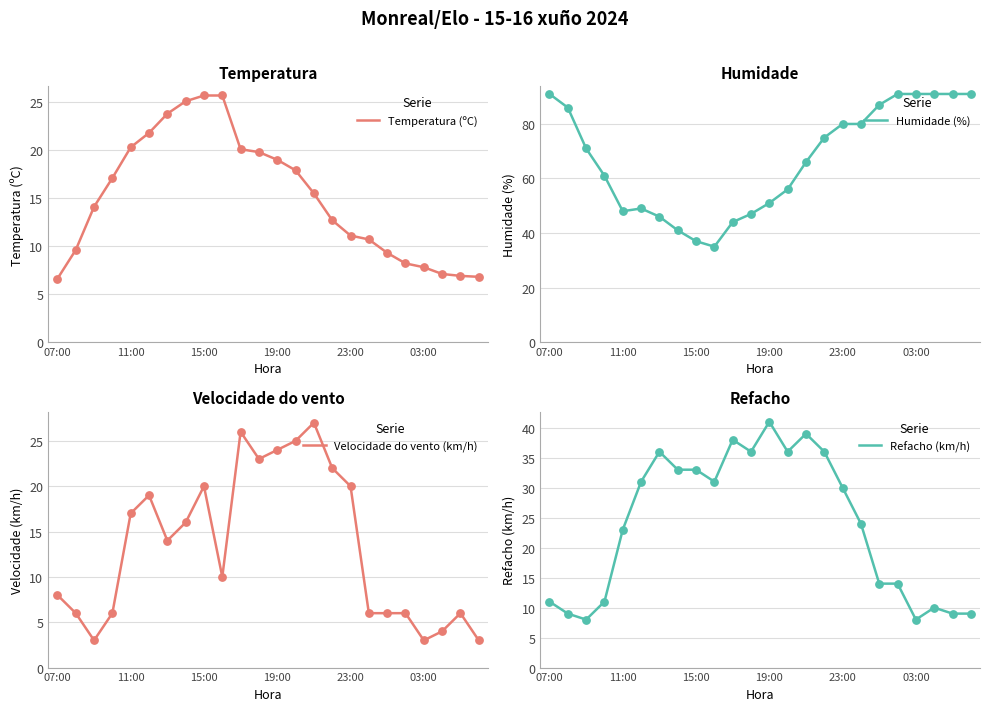

The value of Temperatura (ºC) at 23:00 is 16.9. True or false?

False